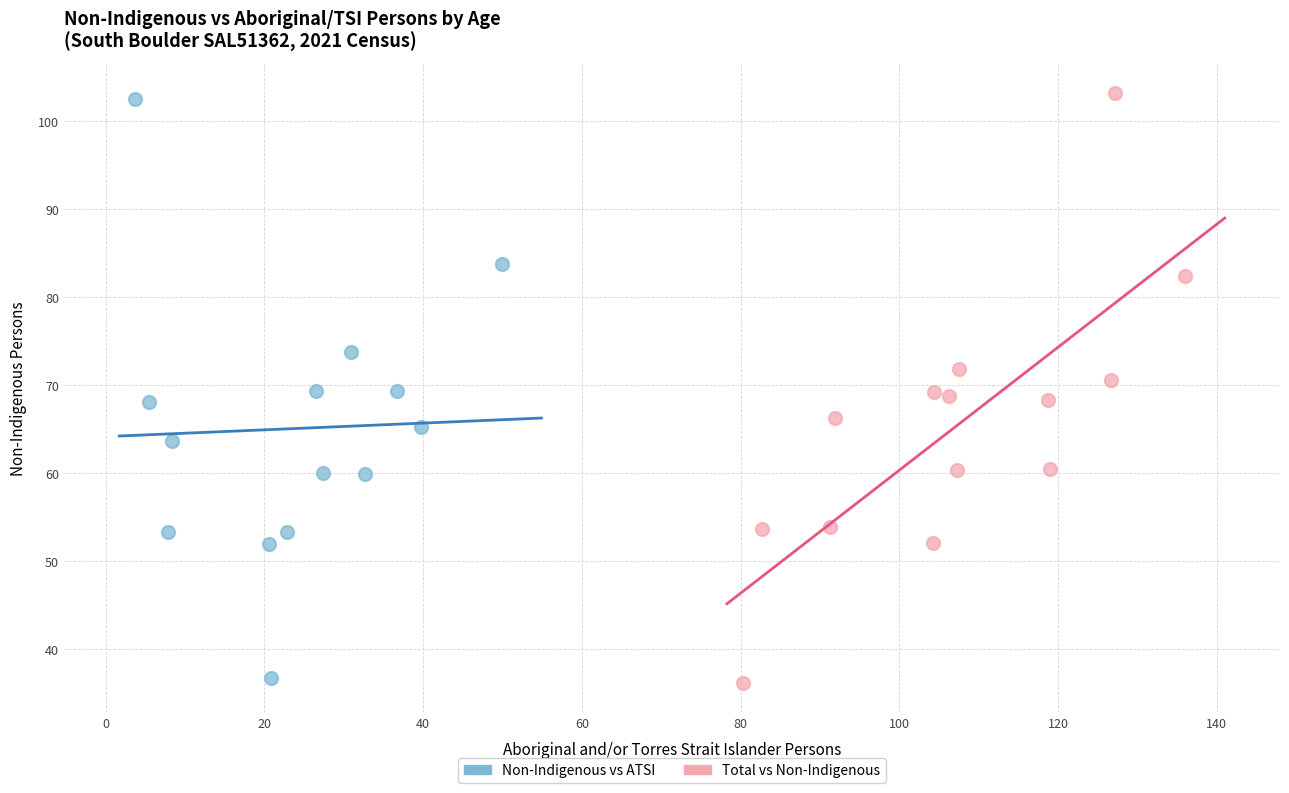

What are all the series names shown in the legend?

Non-Indigenous vs ATSI, Total vs Non-Indigenous